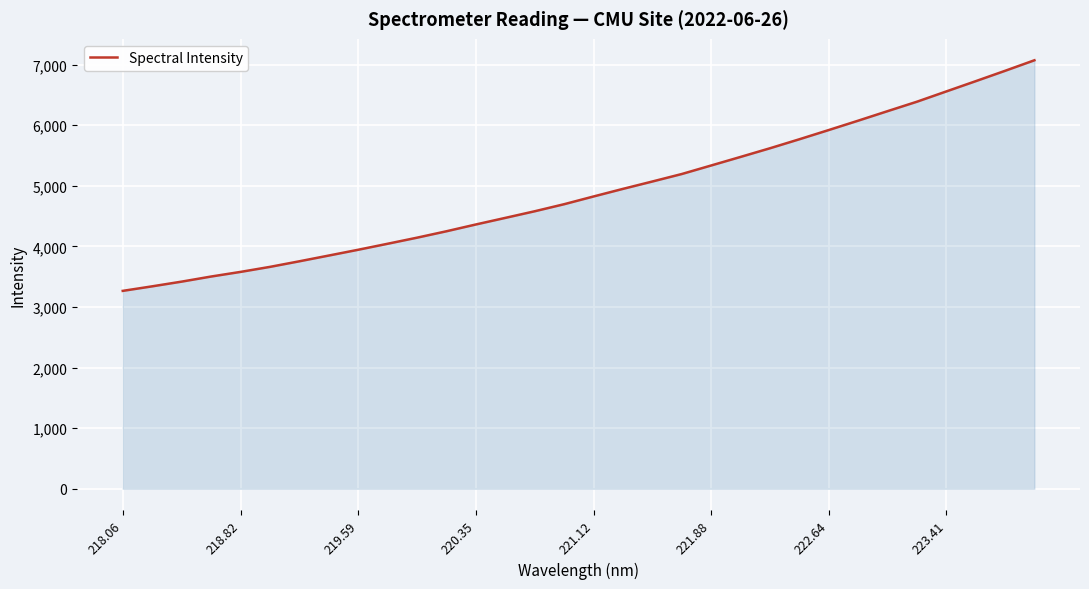

What is the minimum value shown in the chart?

3266.3